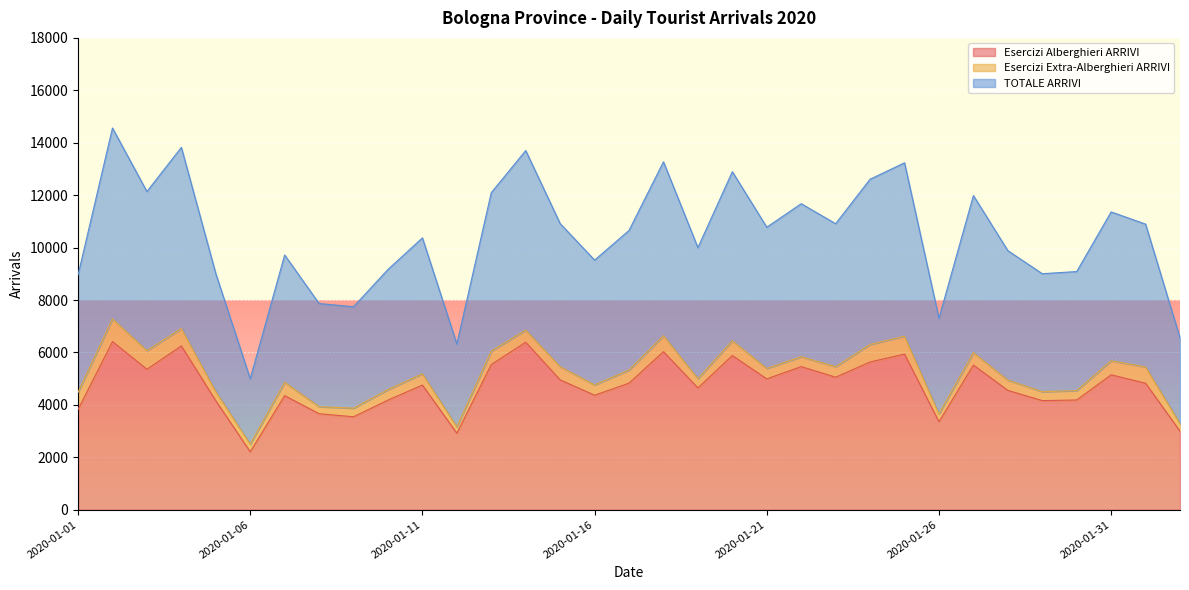

What is the difference between the highest and lowest values at 2020-01-17?

5826